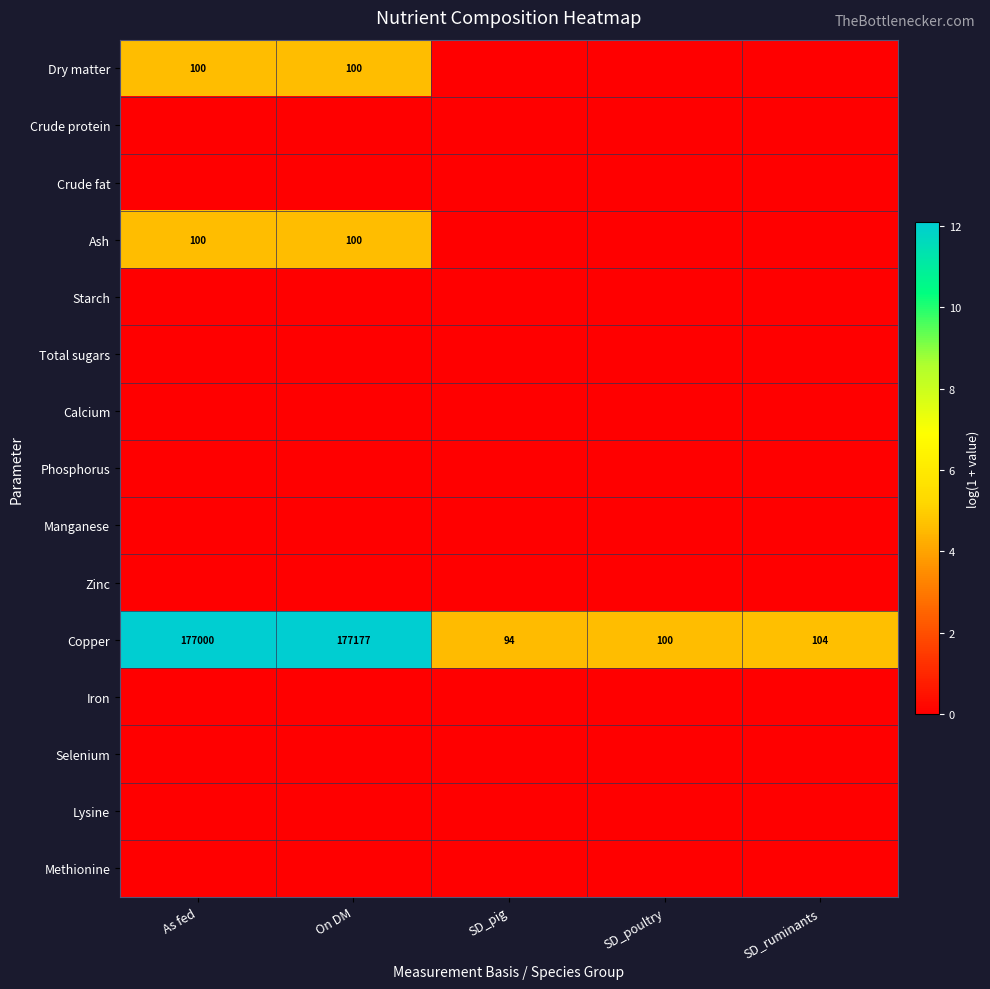

At which label does Copper first exceed 104?

As fed